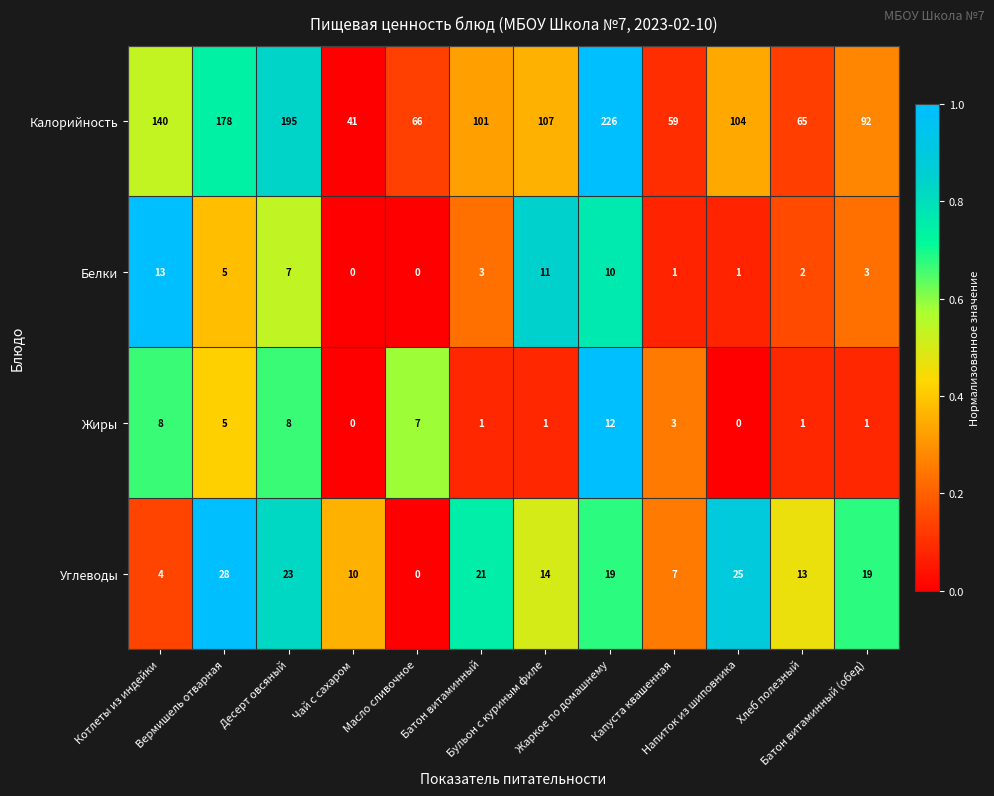

At how many categories does at least one series exceed 86?

8